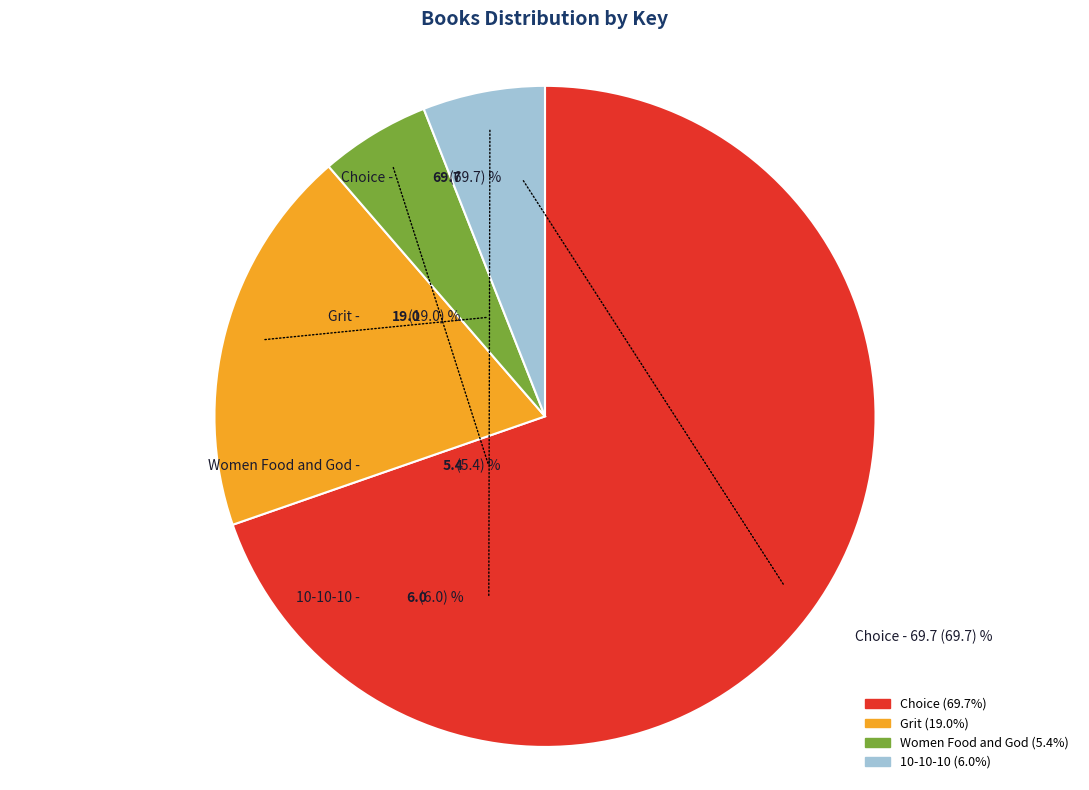

Which slice is the largest?

Choice